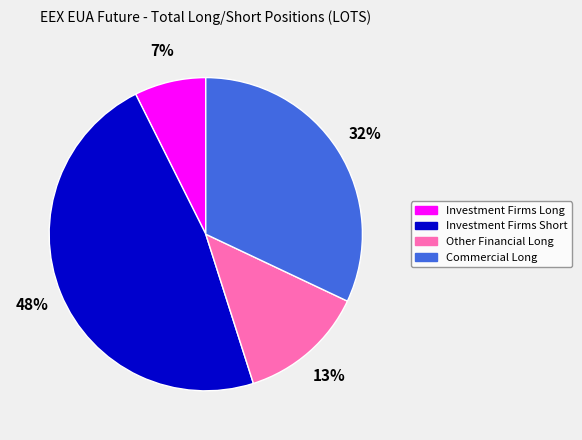

Which has a higher value, Commercial Long or Other Financial Long?

Commercial Long